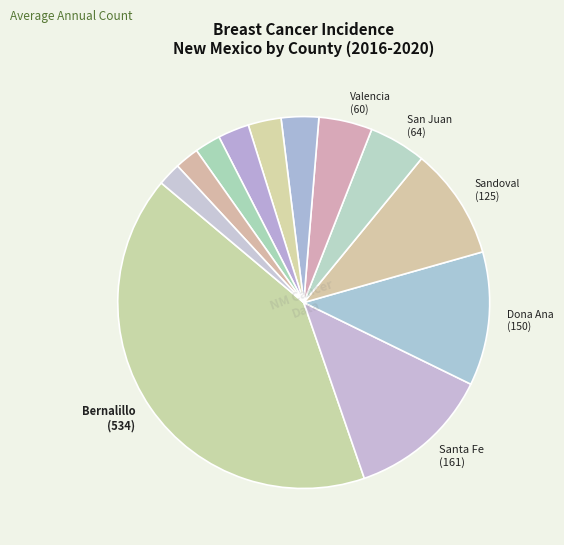

How many segments does this pie chart have?

12